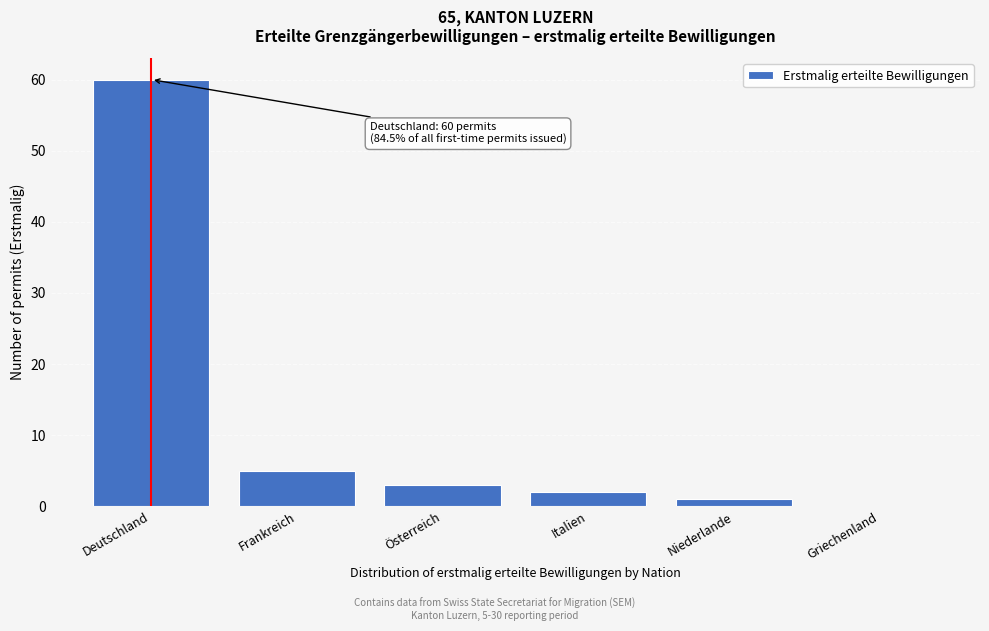

Reading left to right, what are all the values shown in this chart?

Deutschland=60	Frankreich=5	Österreich=3	Italien=2	Niederlande=1	Griechenland=0